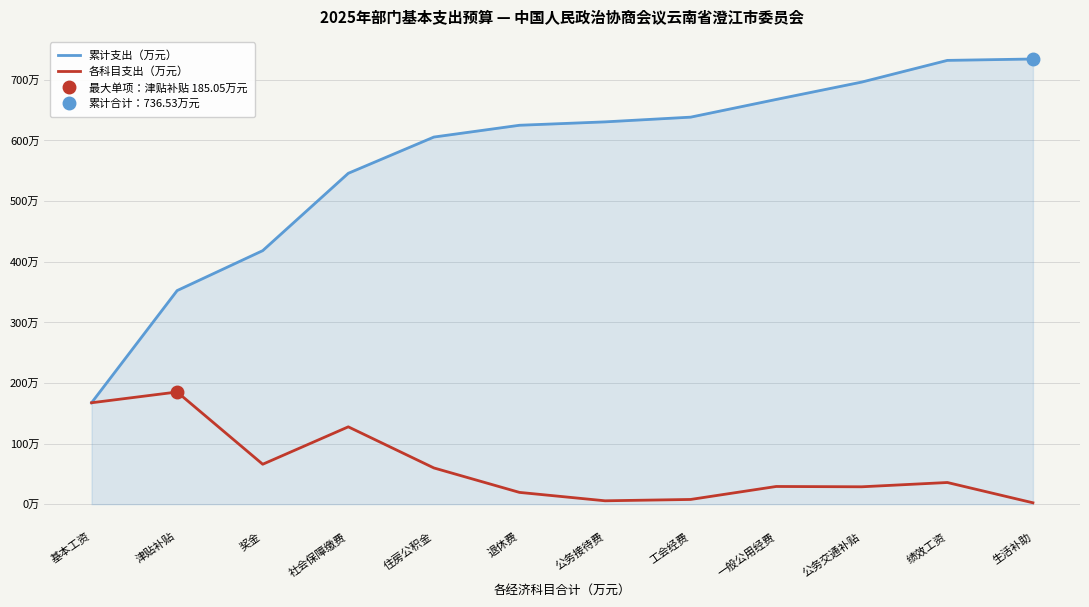

Which has a higher value, 基本工资 or 一般公用经费?

一般公用经费